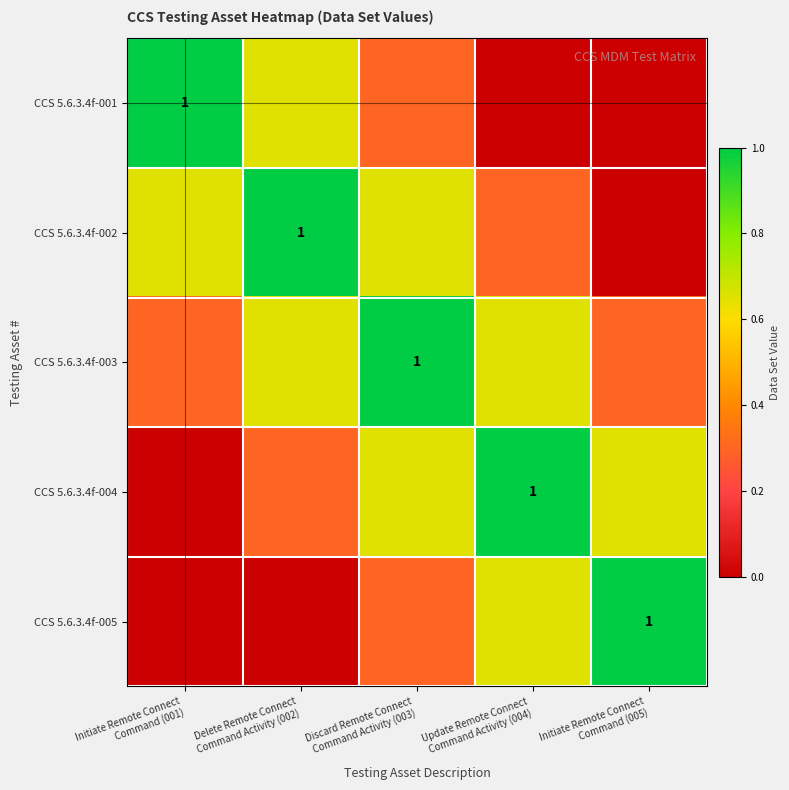

The value of CCS 5.6.3.4f-001 at Update Remote Connect Command Activity (004) is 0.0. True or false?

True